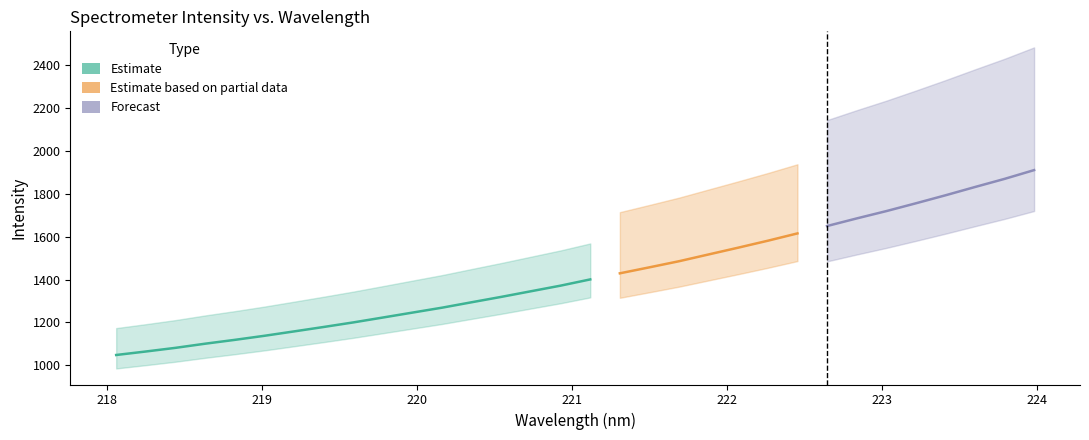

True or false: y has more than 0 points higher than both neighbors.

False